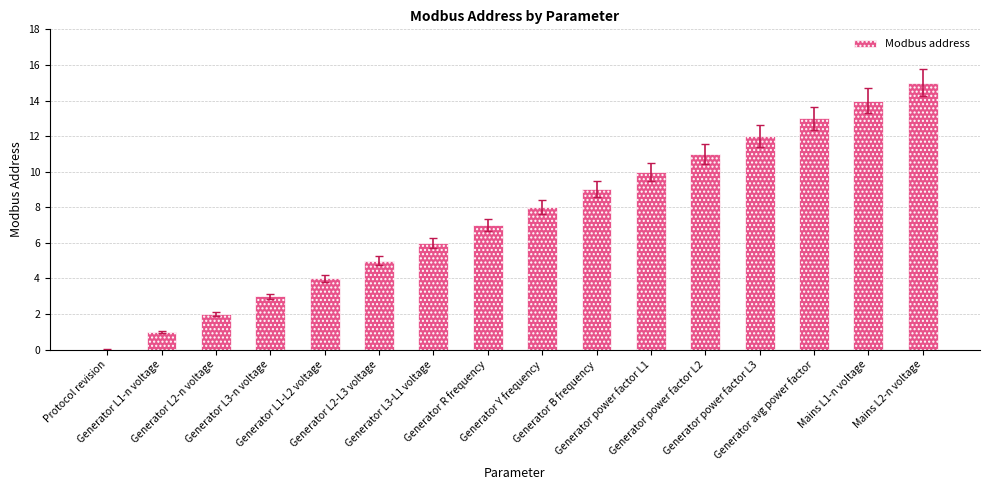

Approximately how many times larger is the value at Generator R frequency compared to Generator L3-n voltage?

2.3